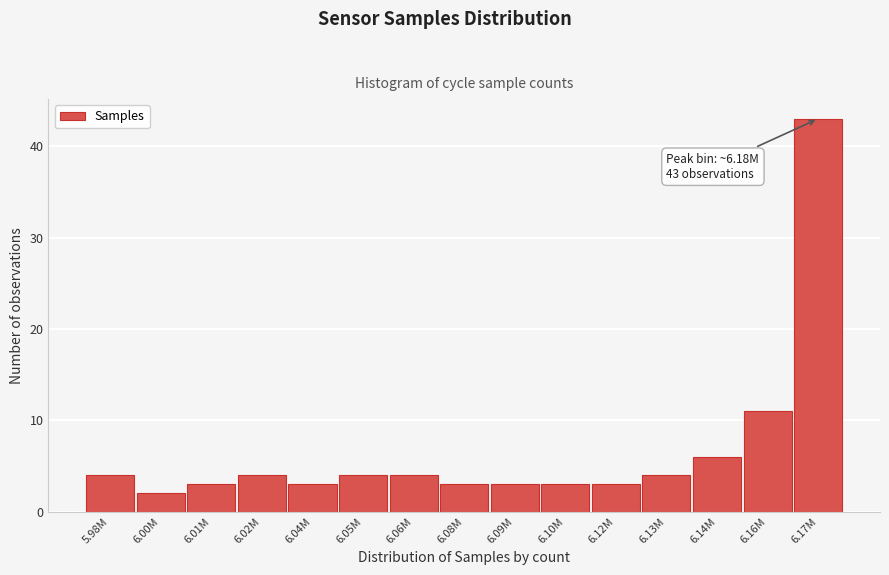

Reading left to right, what are all the values shown in this chart?

4	2	3	4	3	4	4	3	3	3	3	4	6	11	43